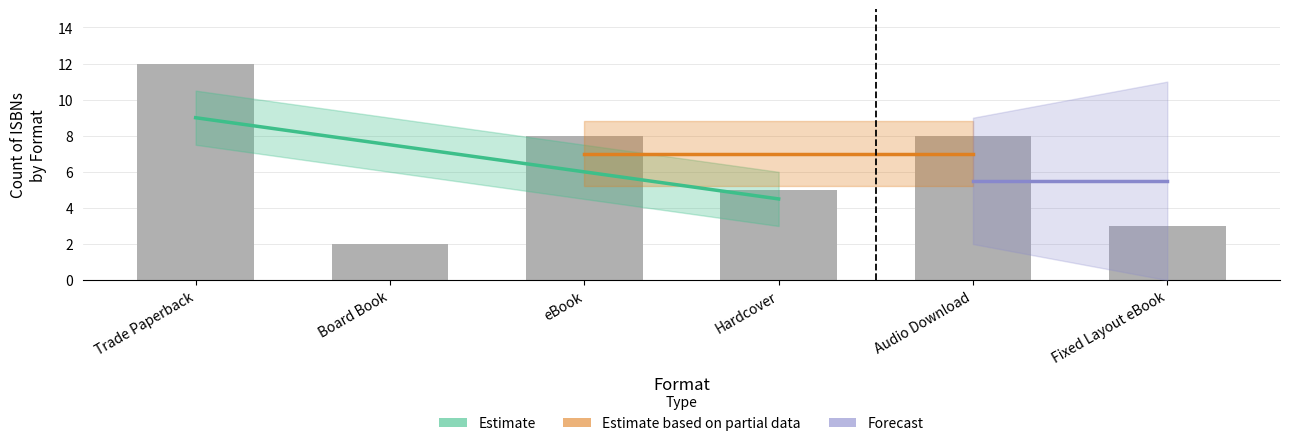

What is the difference between the values at Trade Paperback and Board Book?

10